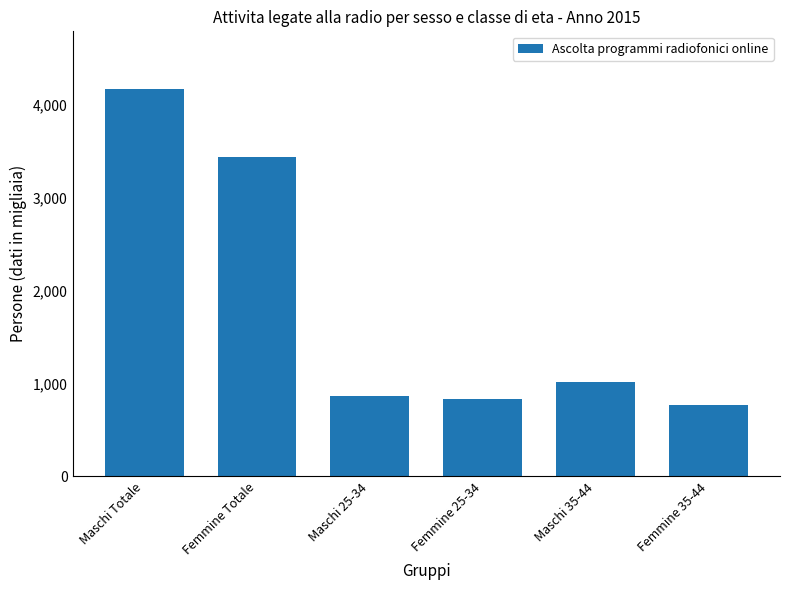

What is the ratio of the value at Maschi 35-44 to the value at Maschi 25-34?

1.2